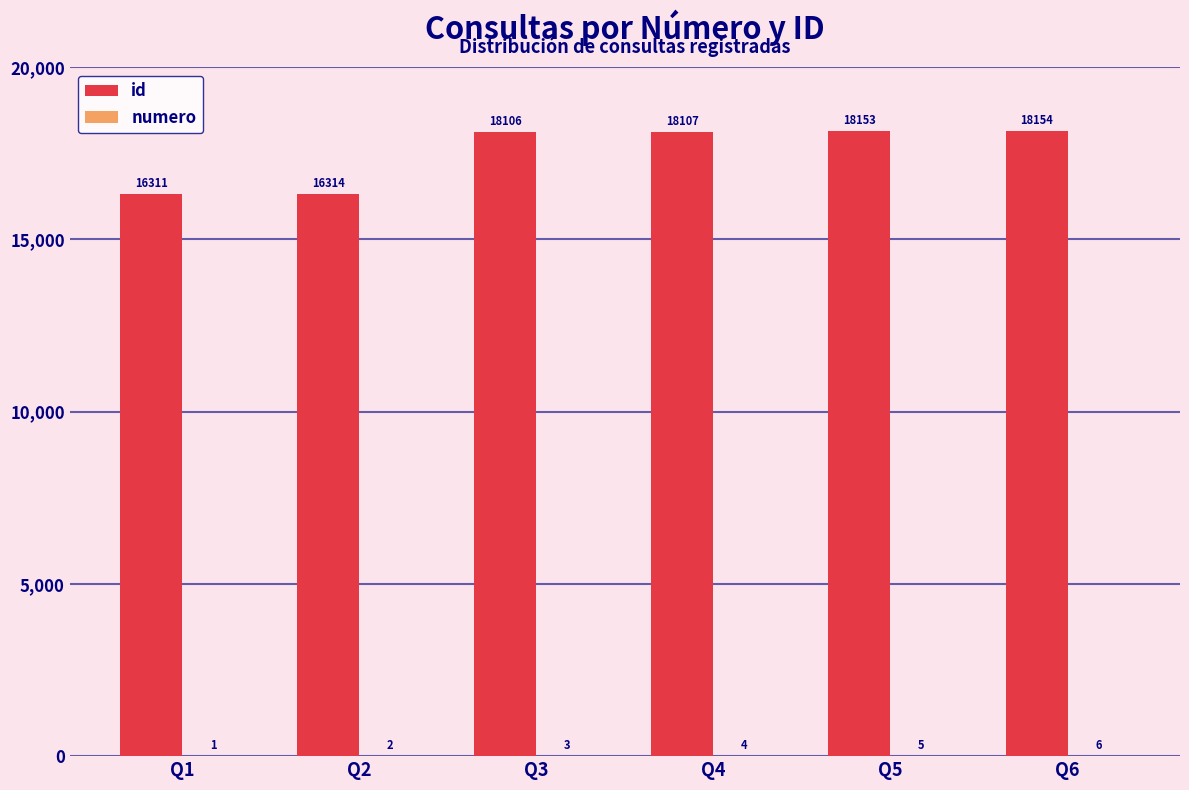

Are the bars grouped side by side (vs. stacked)?

Yes